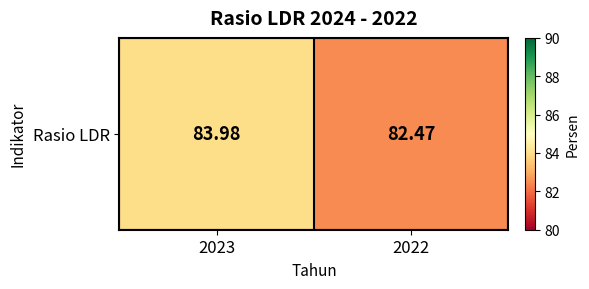

List the labels in order of value, largest first.

2023, 2022